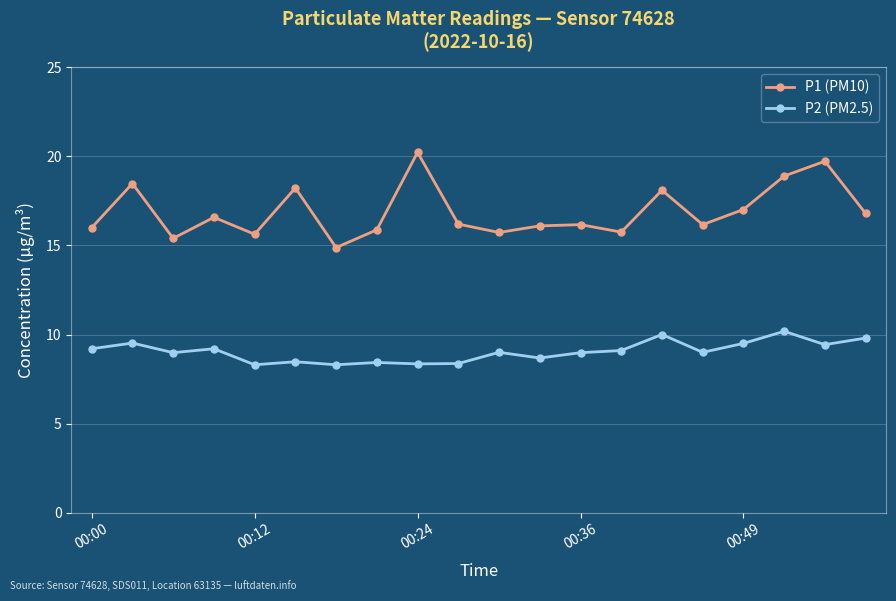

What is the difference between the maximum and second lowest values in the P2 (PM2.5) series?

1.9